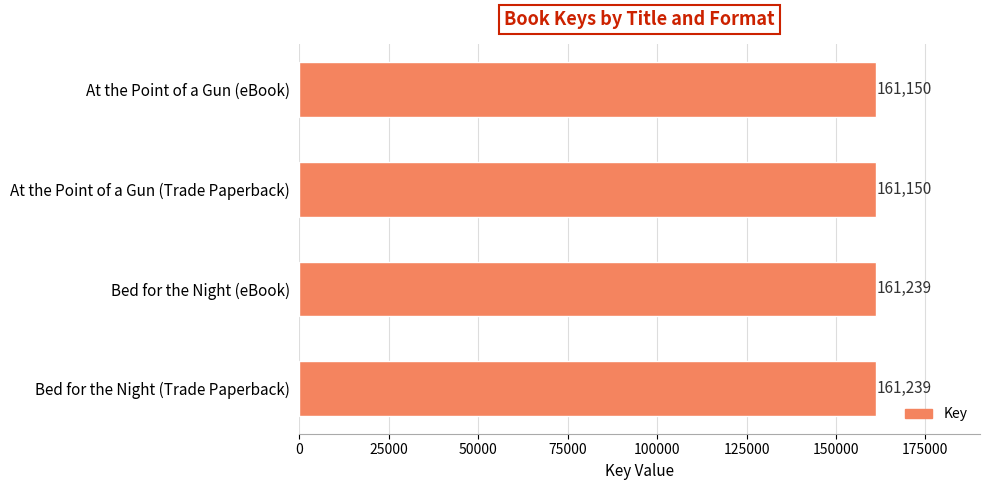

Reading top to bottom, list all the values displayed in this chart.

161150	161150	161239	161239